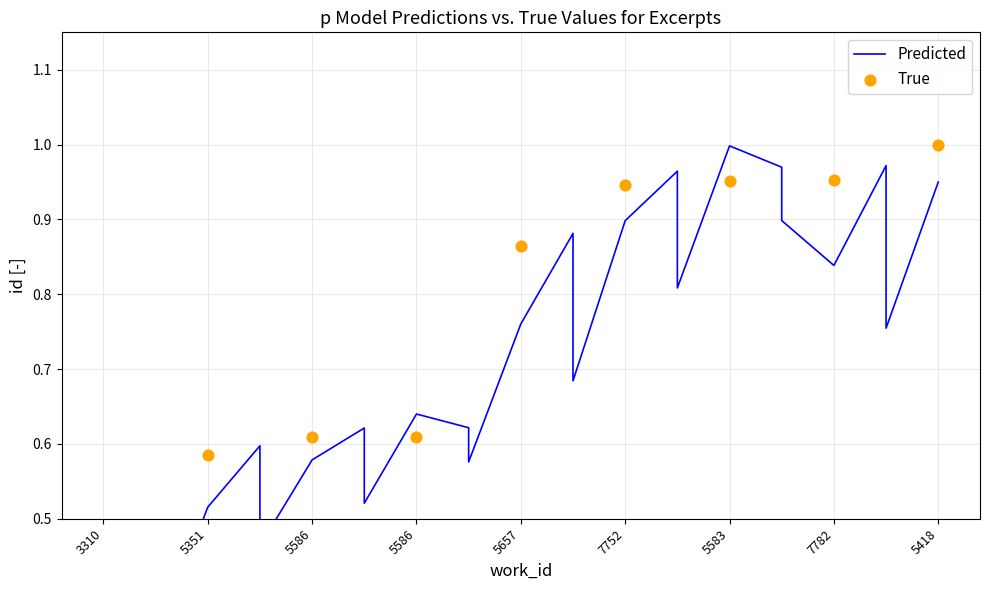

What is the ratio of the value at 5586 to the value at 5418?

0.6